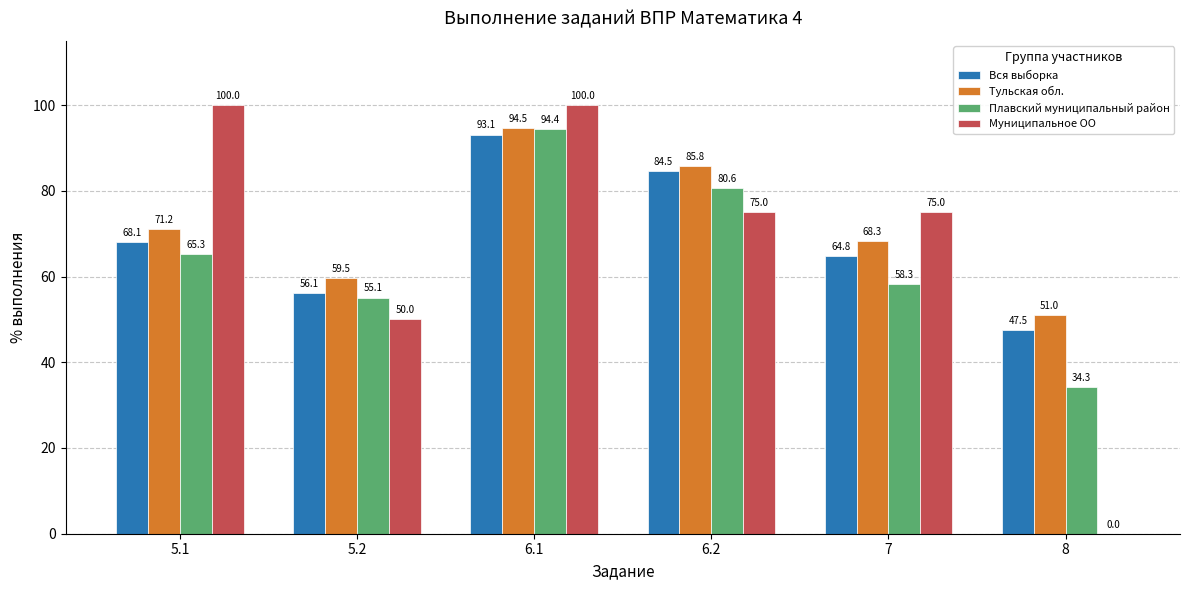

How many values in the Плавский муниципальный район series exceed 65?

3